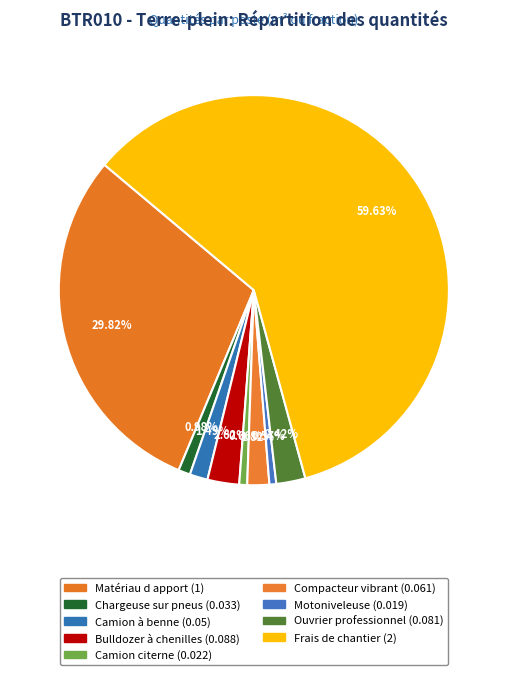

True or false: Camion citerne accounts for 1% of the total.

True